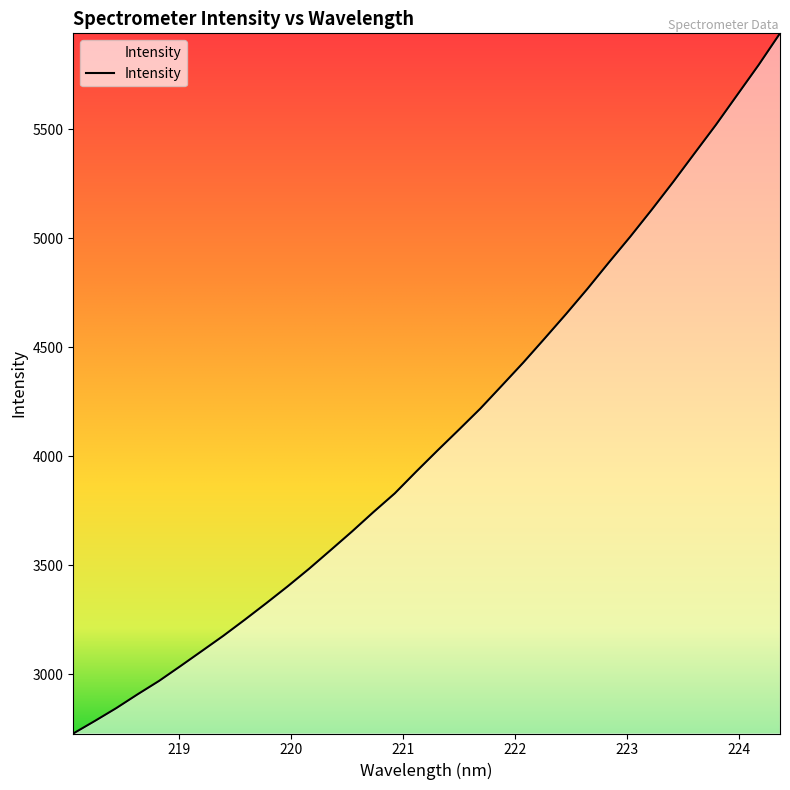

What is the minimum value shown in the chart?

2728.6